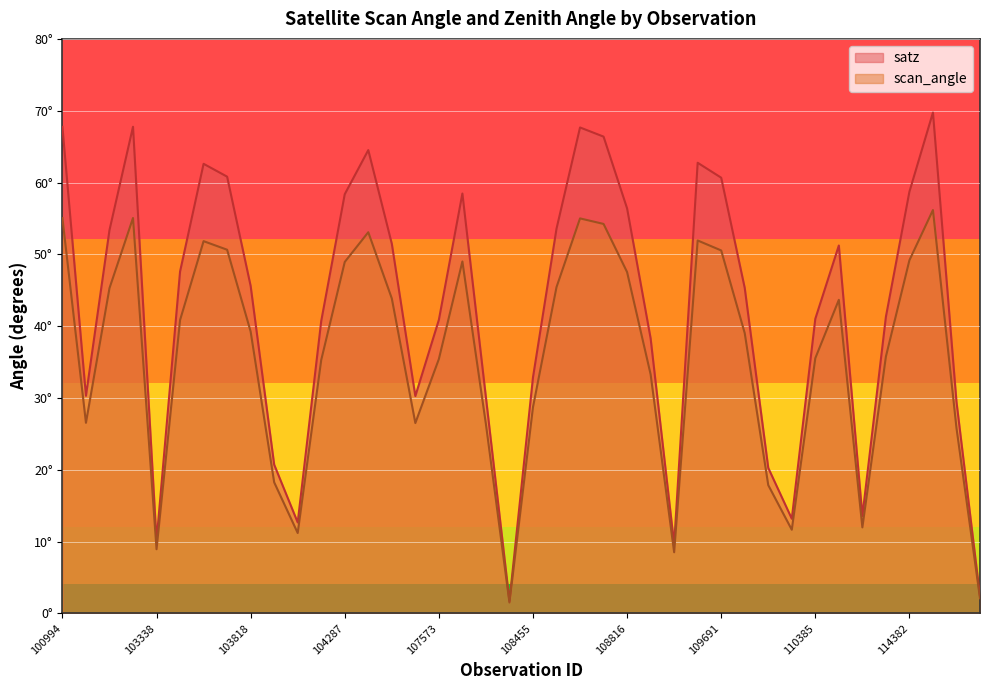

Between 104287 and 107744, which is larger?

107744